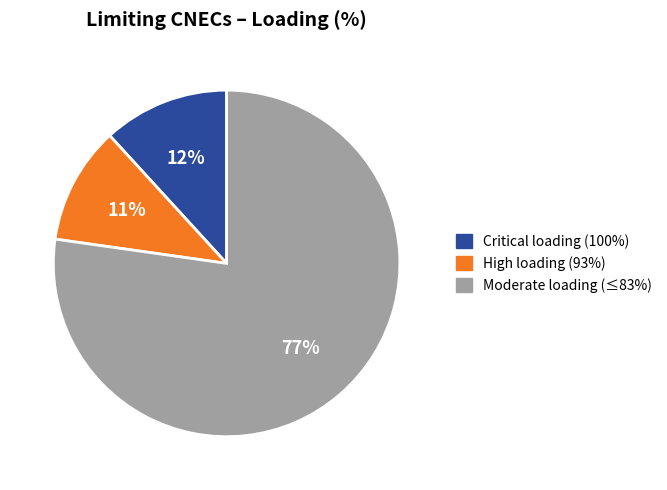

Is there a majority slice in this chart?

Yes